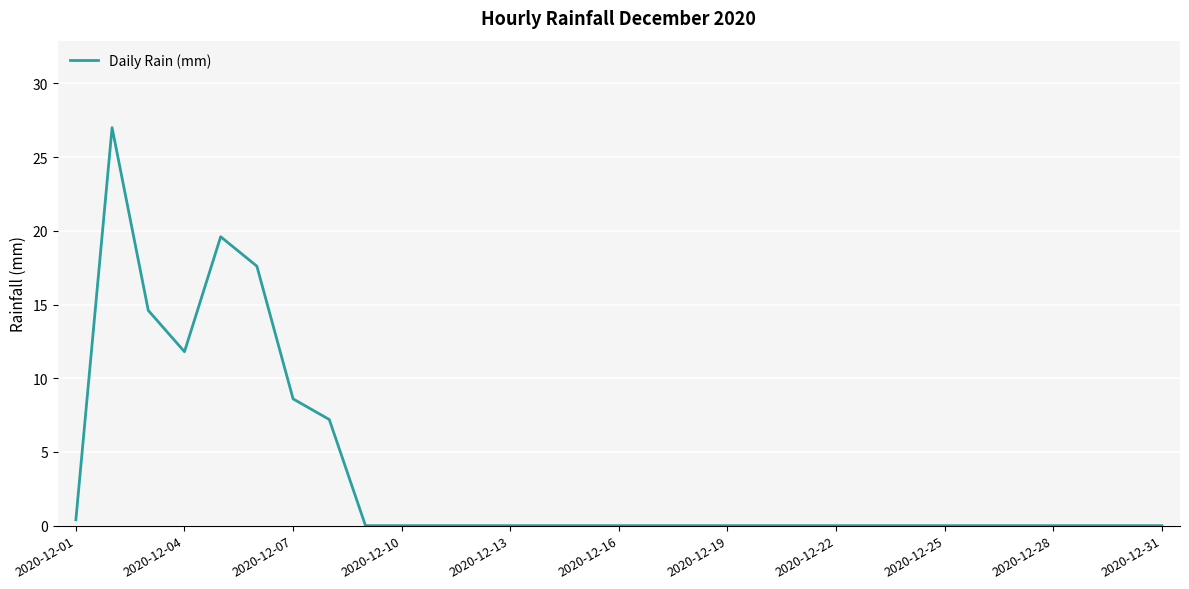

What is the difference between the maximum and minimum values?

27.0